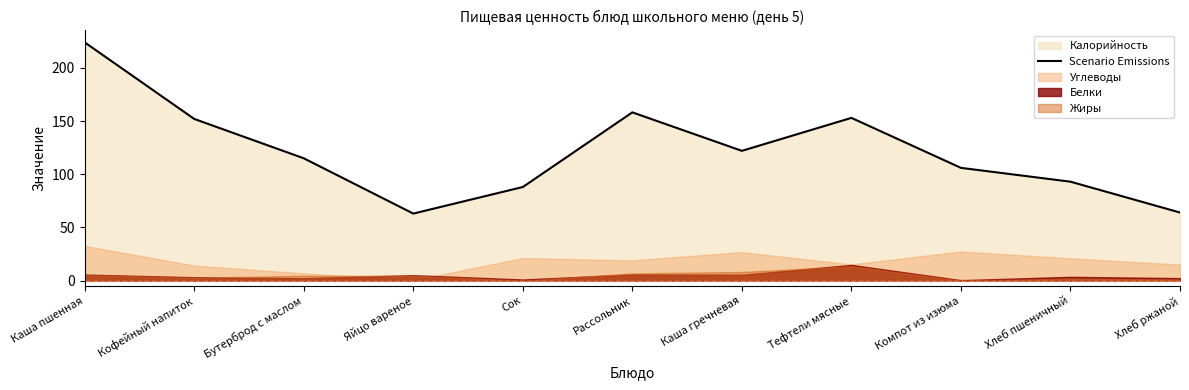

How many lines are shown in the chart?

1